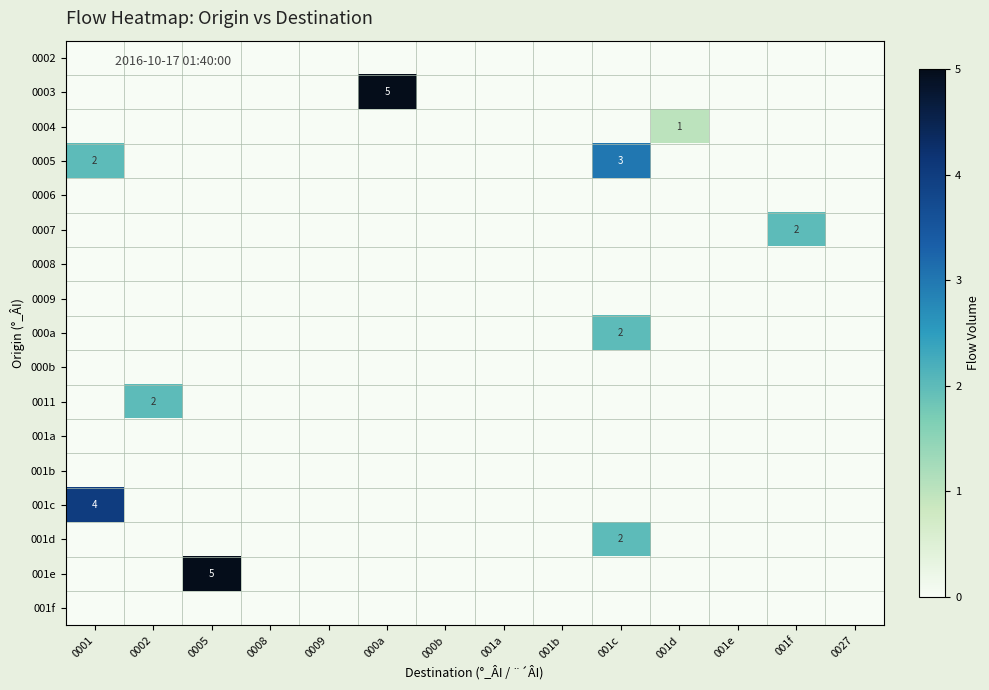

Is it true that 0005 equals 0 at 0002?

True